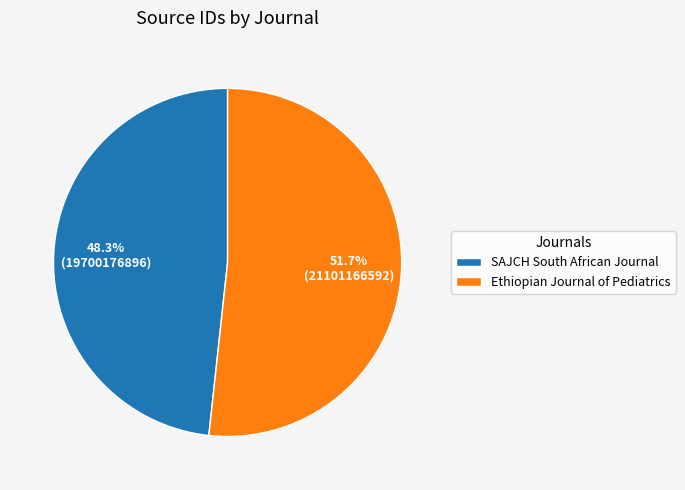

Is Ethiopian Journal of Pediatrics the majority of the pie?

Yes